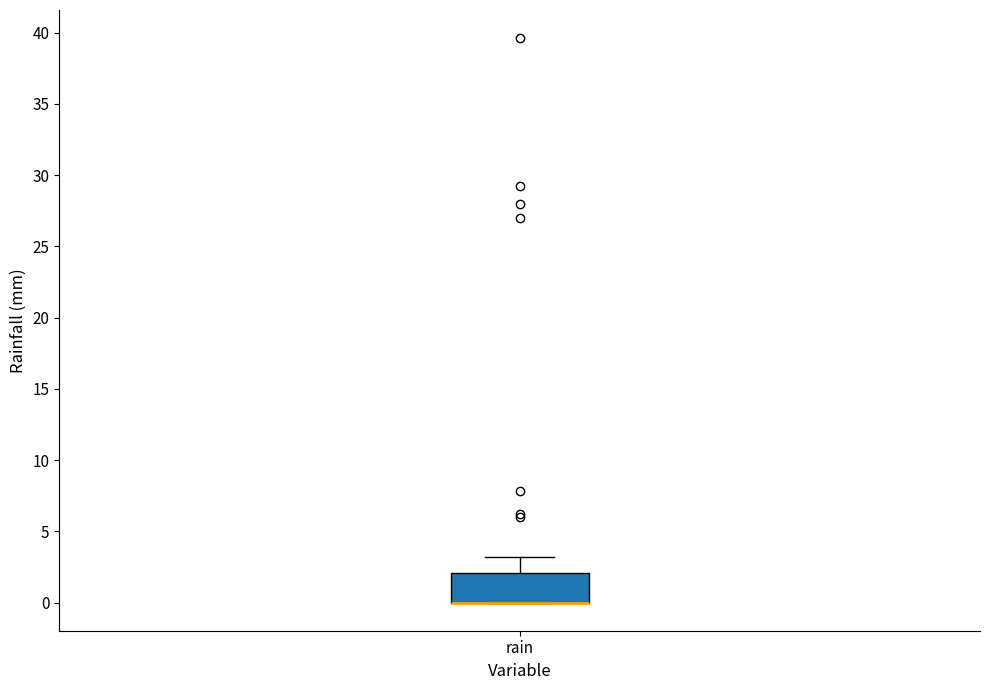

Transcribe this box plot: give where the median line is, the range the box spans, and where the two whiskers end, as read against the y-axis. The values are not printed on the chart, so give them approximately, as read against the axis.

median 0 (drawn on the box's lower edge), box 0 to 2, whiskers 0 to 3